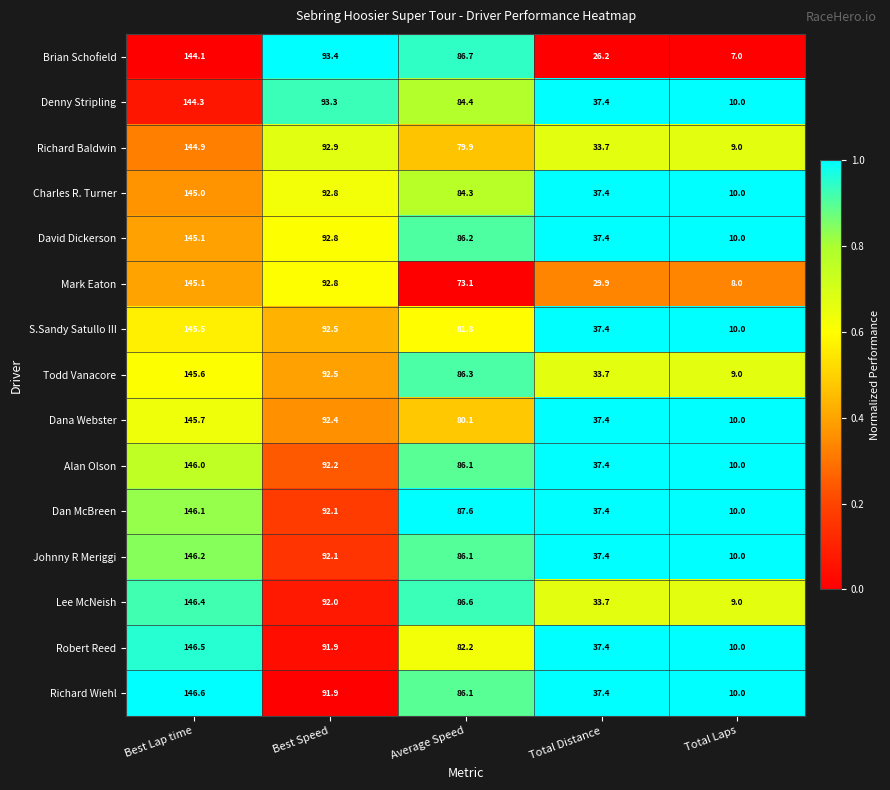

How many series are shown in this chart?

15